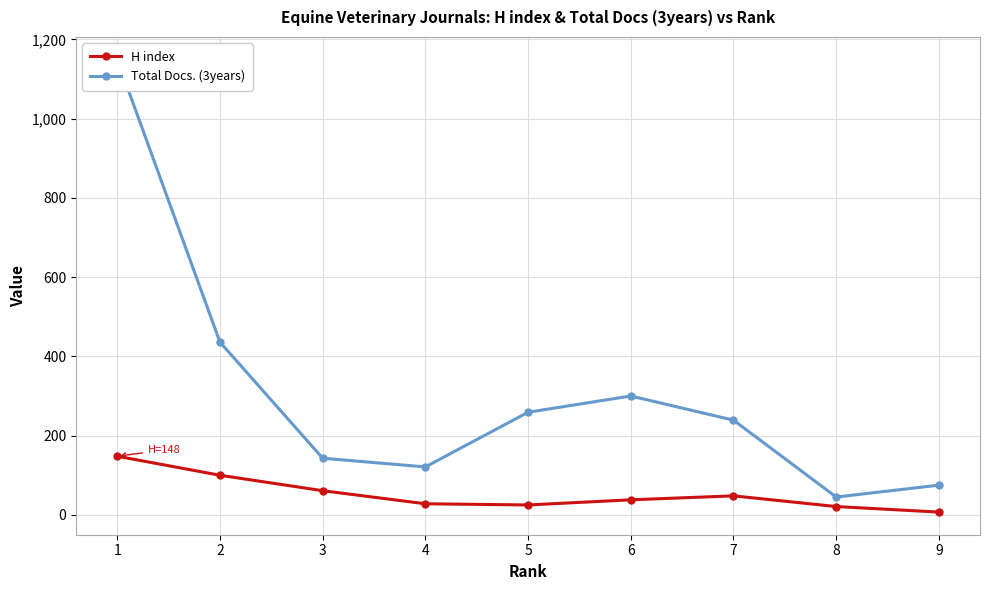

True or false: H index and Total Docs. (3years) cross at least once.

False